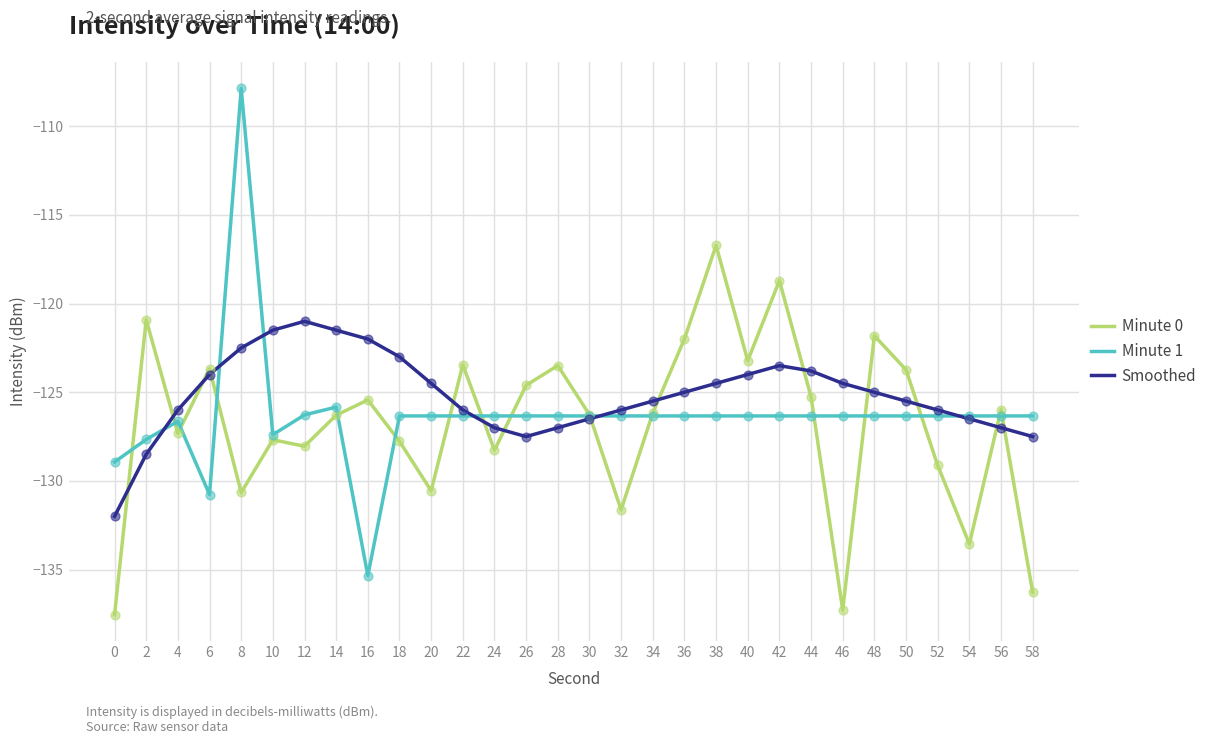

Which series has the largest total across all categories?

Smoothed